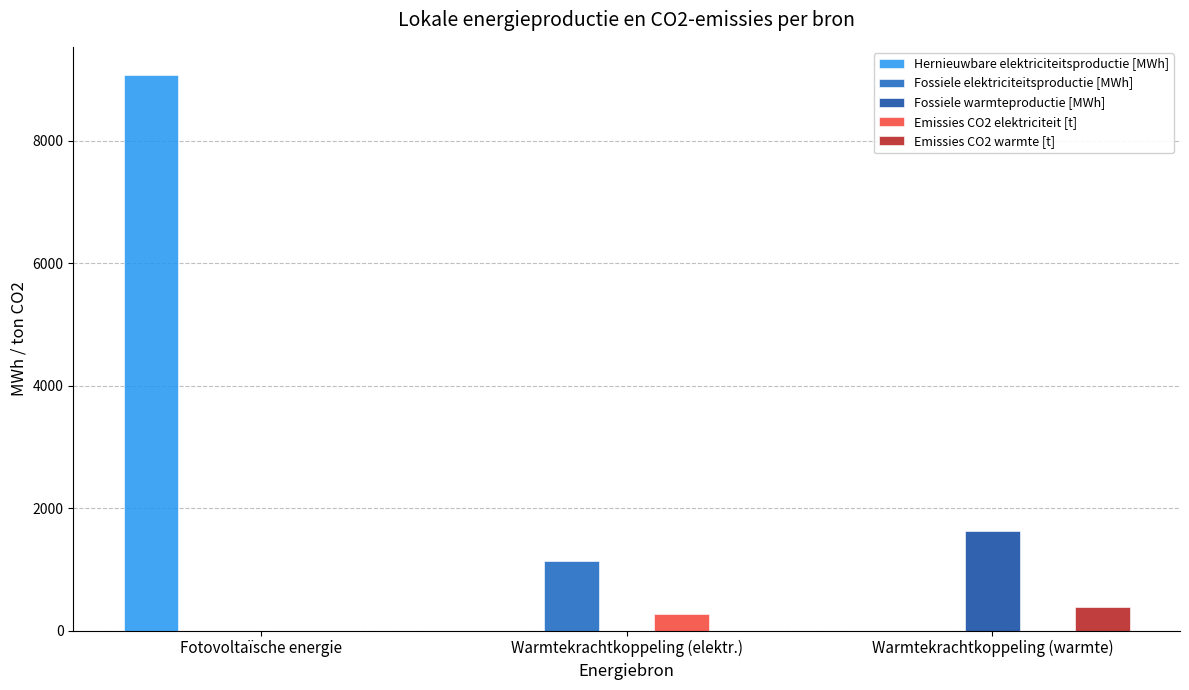

What is the difference between the Fossiele elektriciteitsproductie [MWh] values at Warmtekrachtkoppeling (elektr.) and Fotovoltaïsche energie?

1143.0